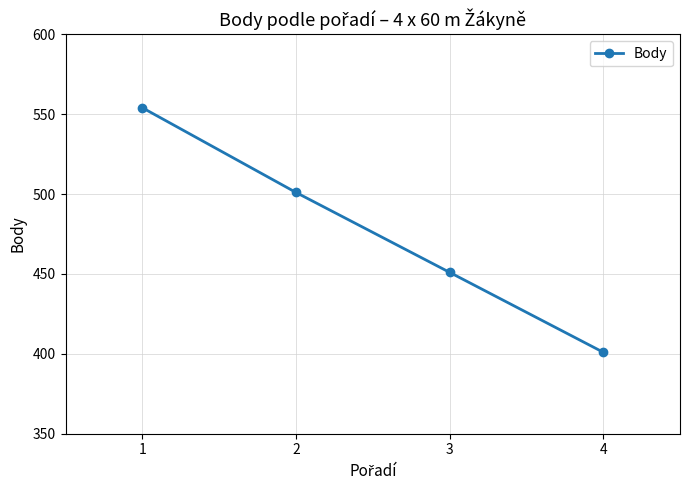

True or false: there are more than 0 points higher than both neighbors.

False